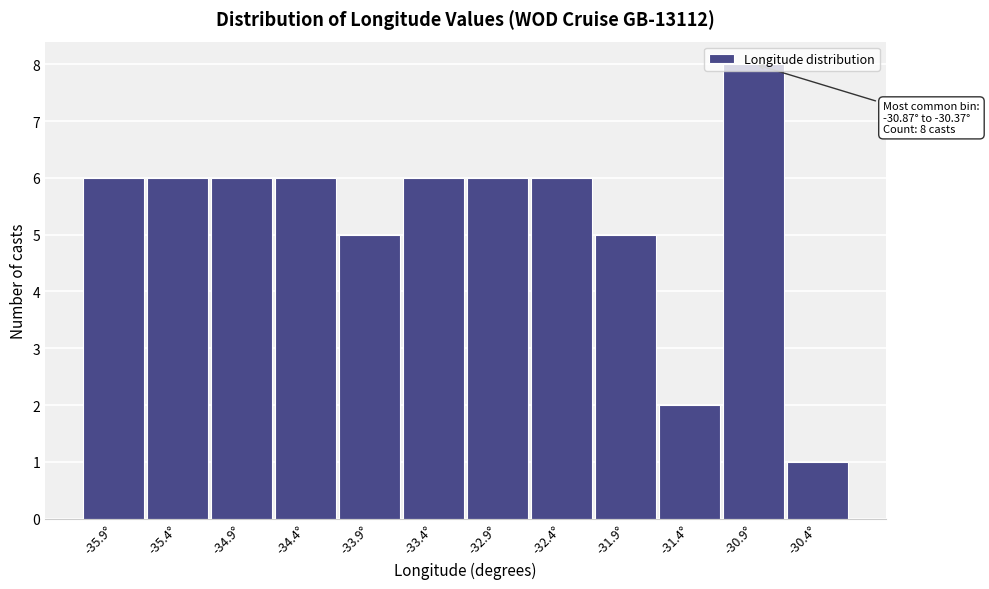

What is the label of the 6th bar from the right?

-32.9°